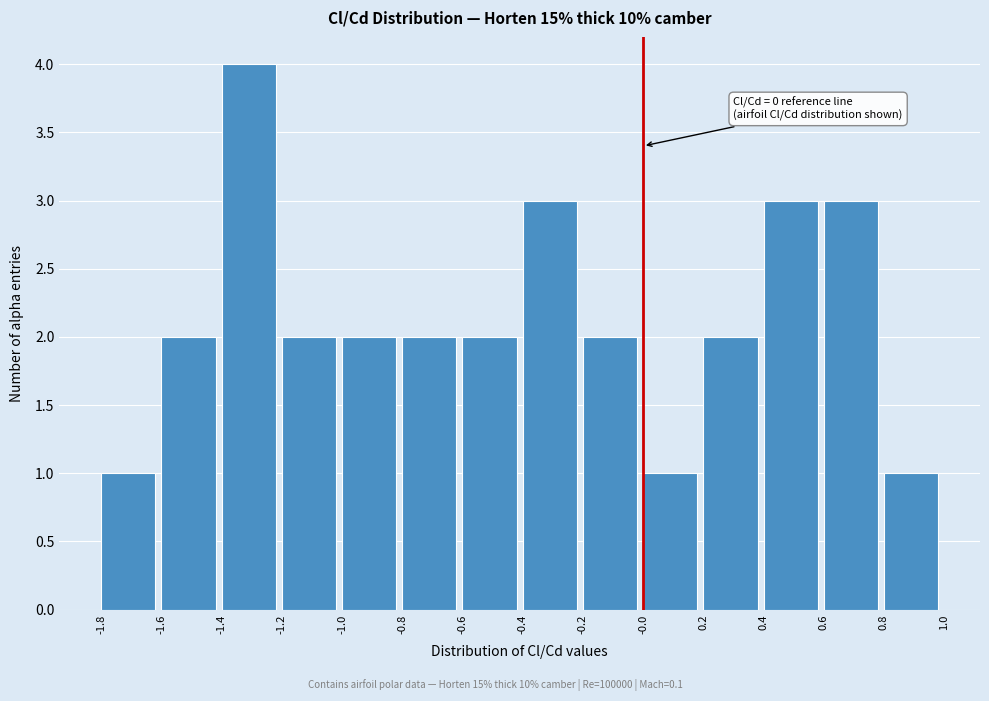

Which range on the x-axis has the tallest bar?

-1.4 to -1.2